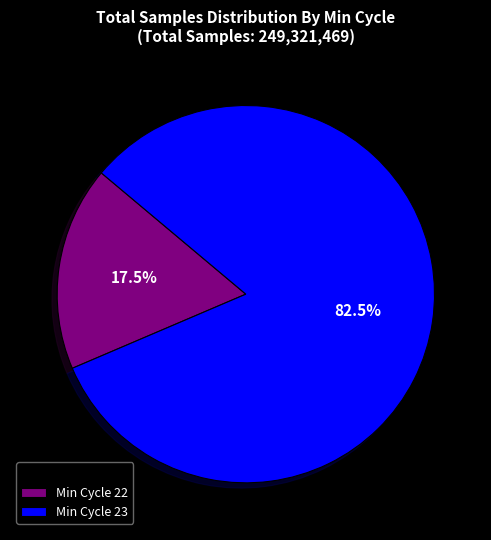

Which category has the biggest portion of the pie?

Min Cycle 23